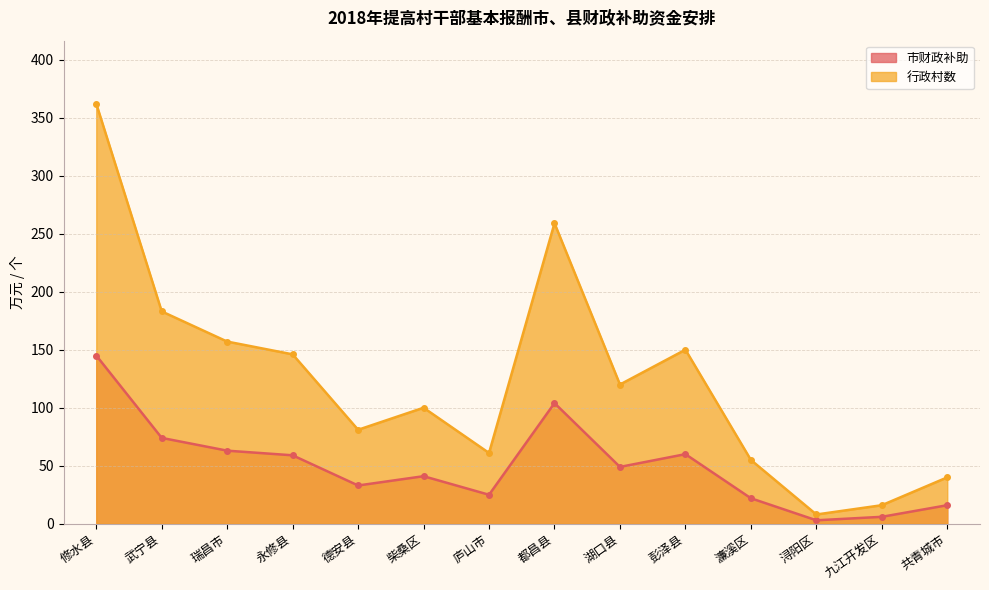

True or false: 行政村数 and 市财政补助 cross at least once.

False